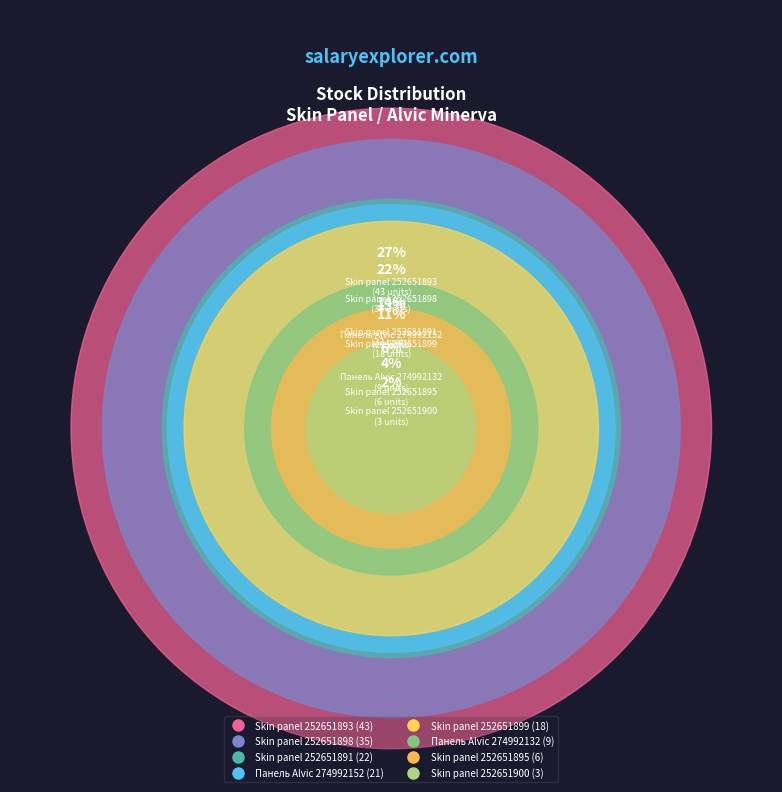

True or false: Skin panel 252651900 accounts for 10% of the total.

False